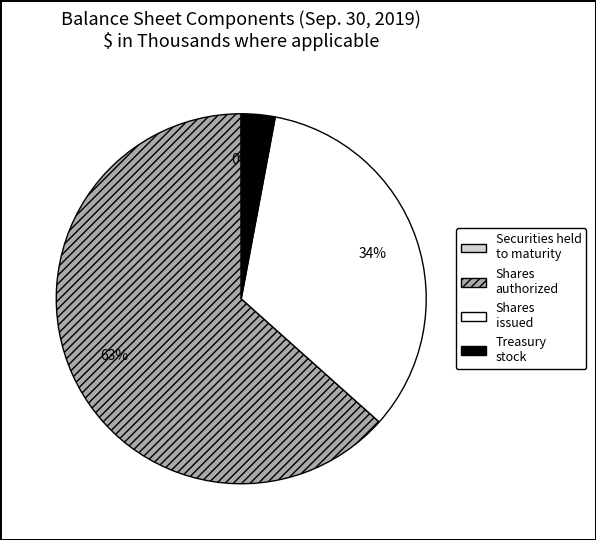

Does any single category account for the majority?

Yes